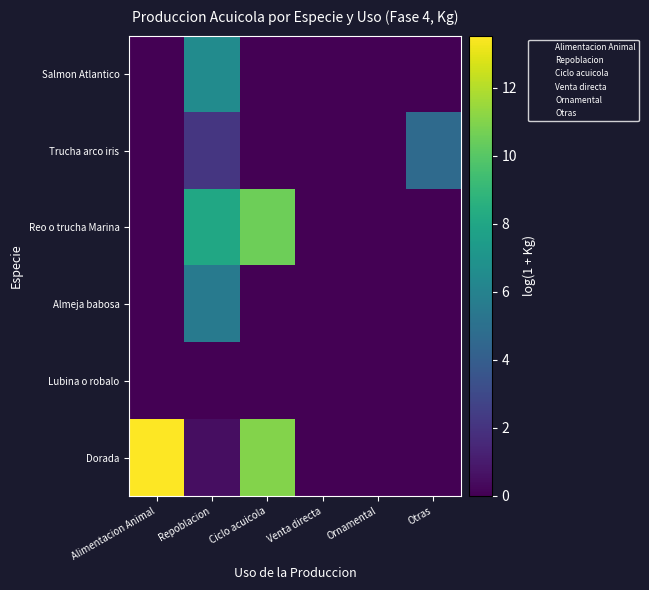

Which has a higher value, Ornamental or Venta directa?

Ornamental